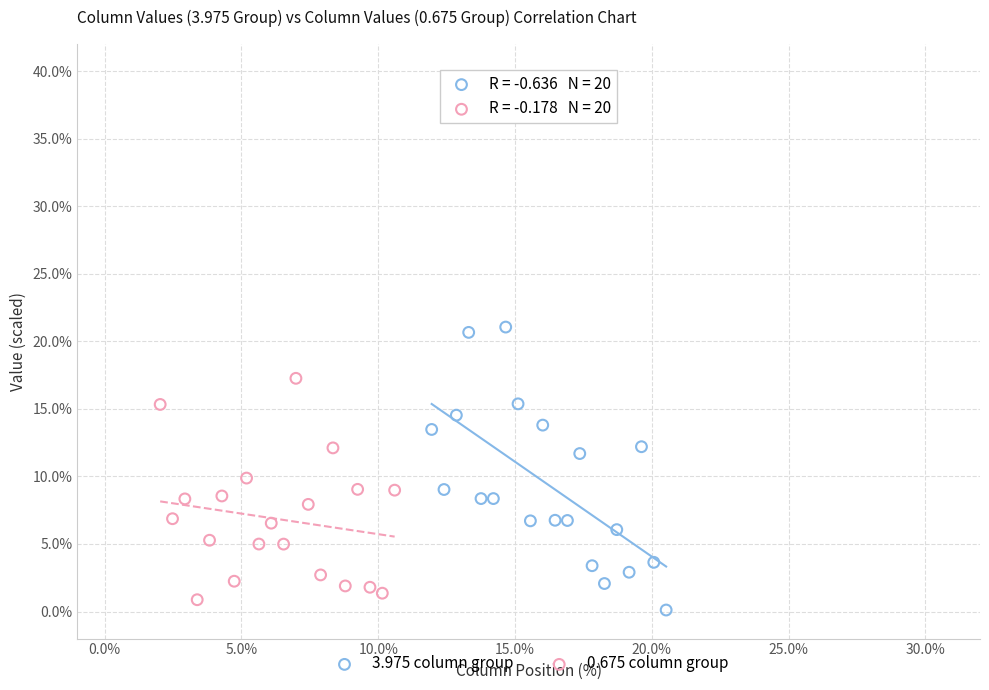

Which series has the widest spread of Y values?

3.975 column group